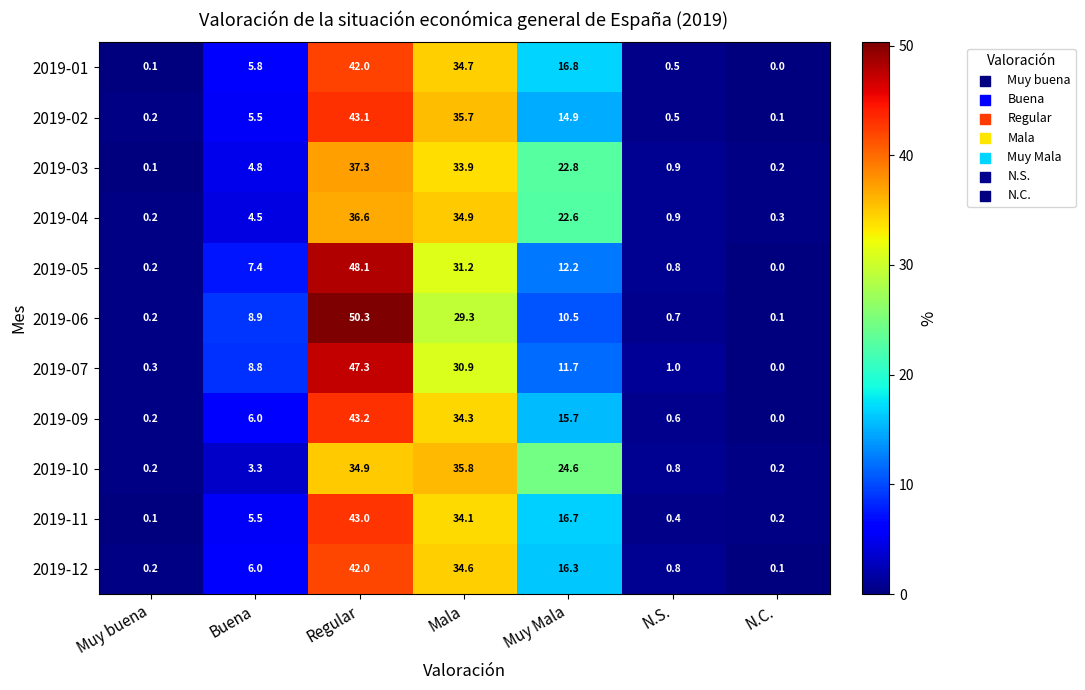

List the labels in order of 2019-03 value, largest first.

Regular, Mala, Muy Mala, Buena, N.S., N.C., Muy buena